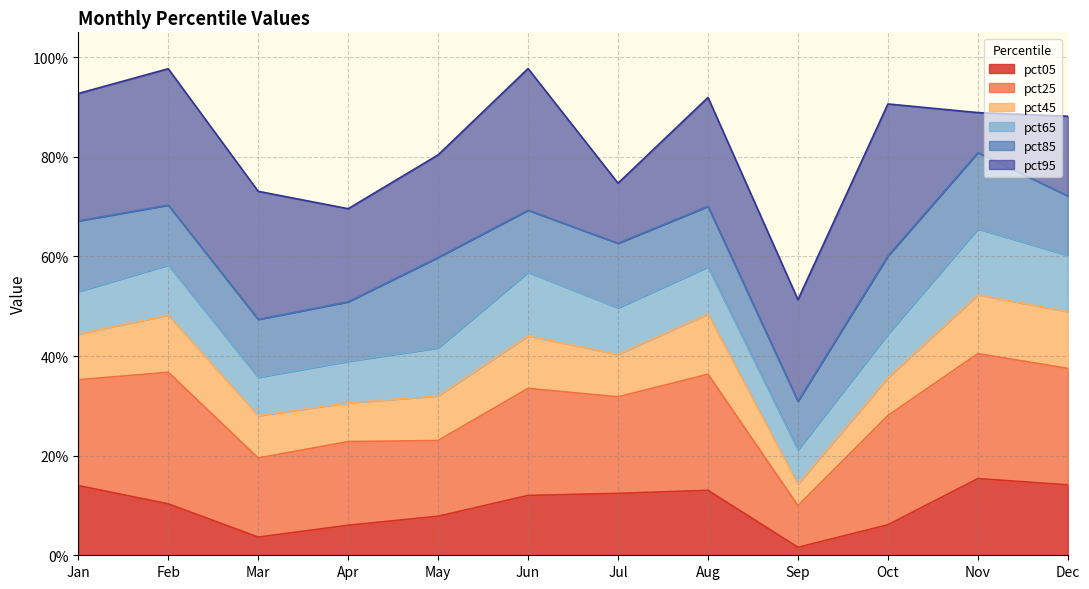

At which label is pct65 closest to 0?

Sep